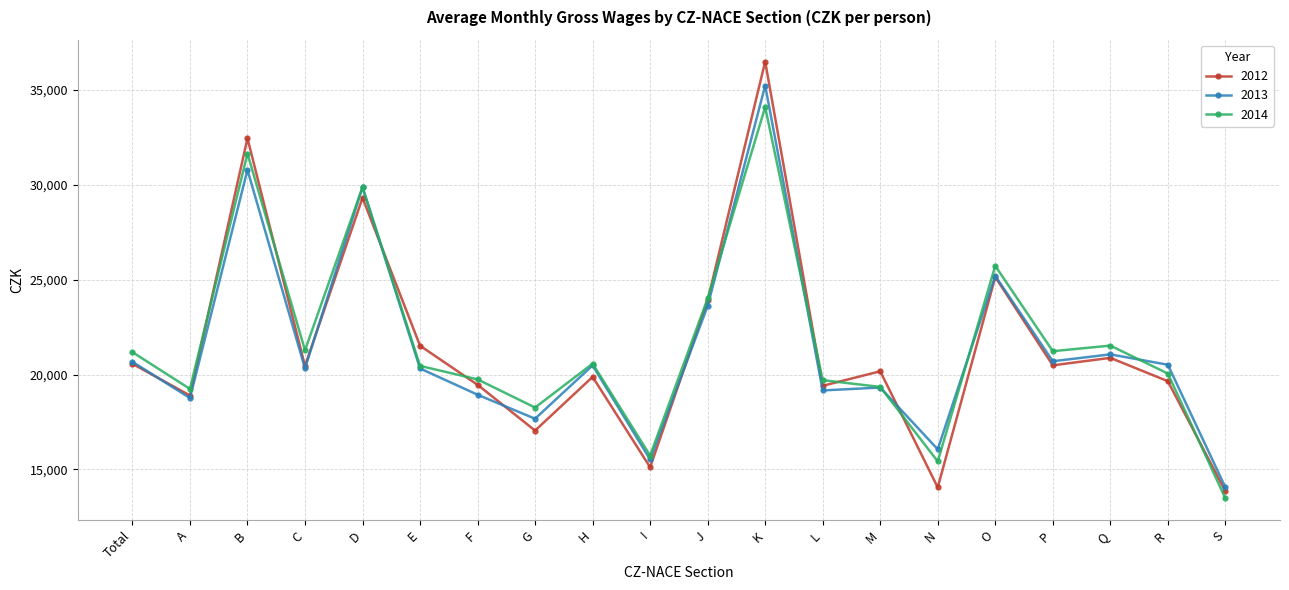

What is the value of the 2013 point at the 3rd from the left?

30785